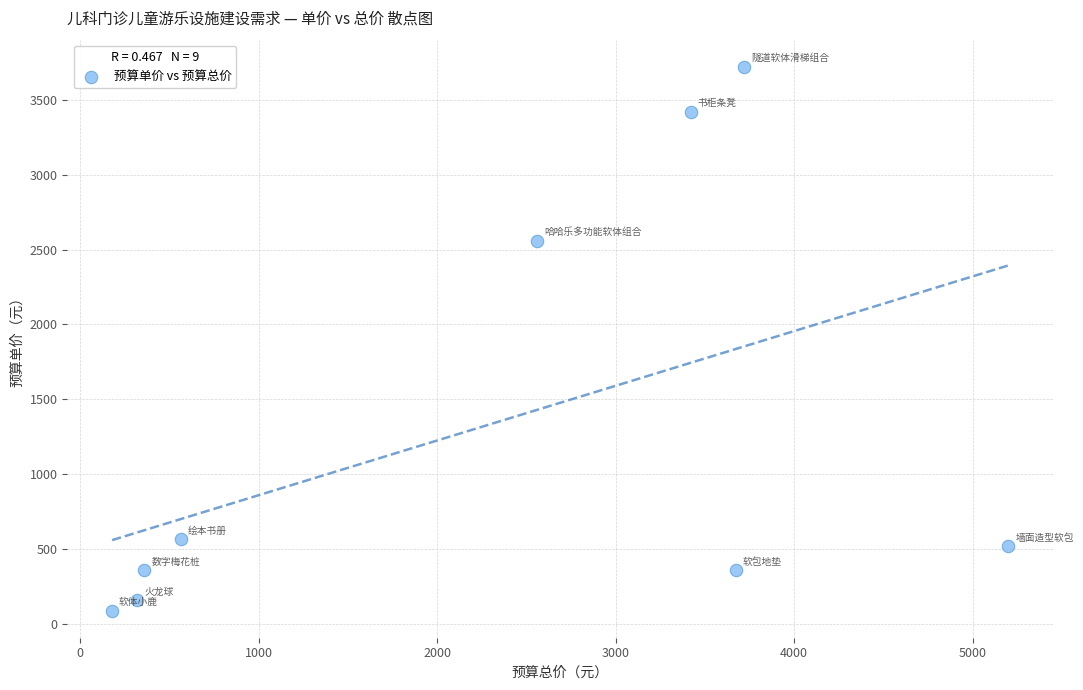

What is the average Y value?

1306.3